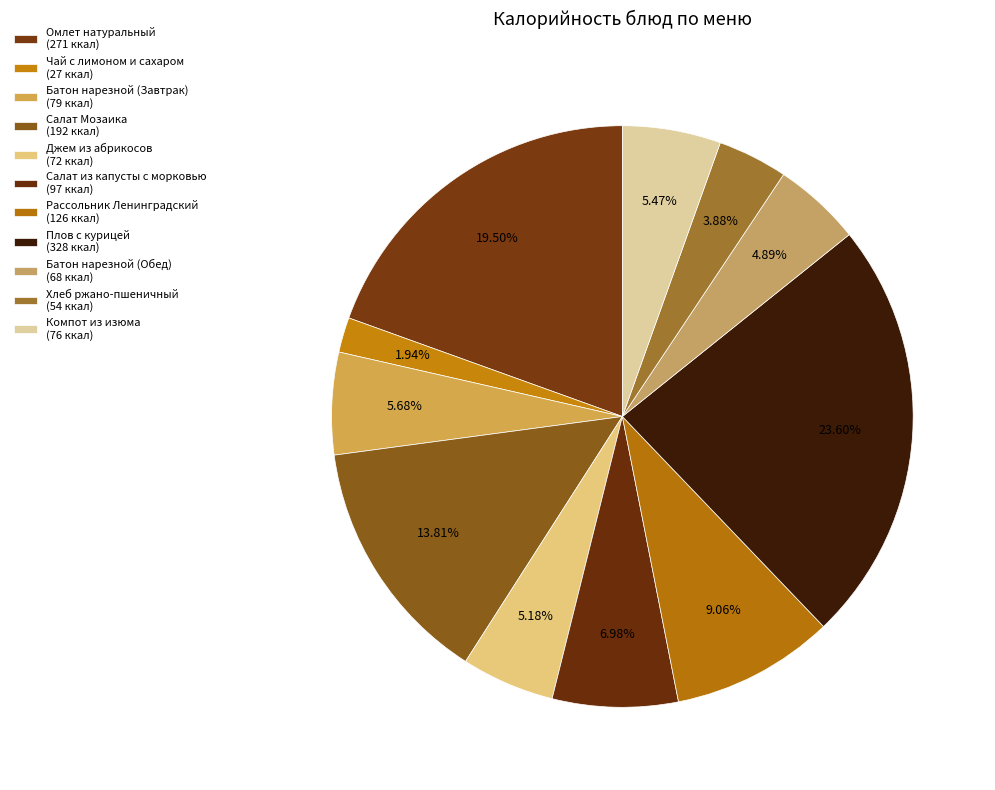

How many segments does this pie chart have?

11